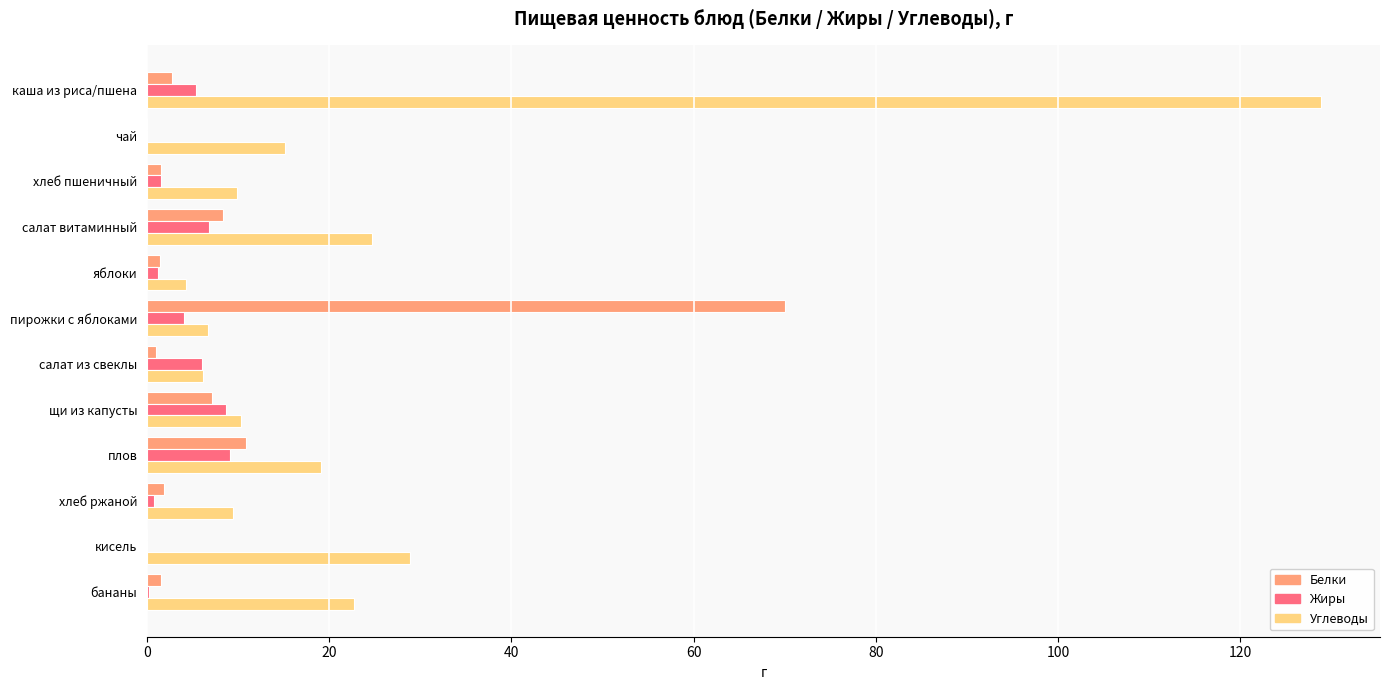

Which series changed the most between каша из риса/пшена and салат витаминный?

Углеводы